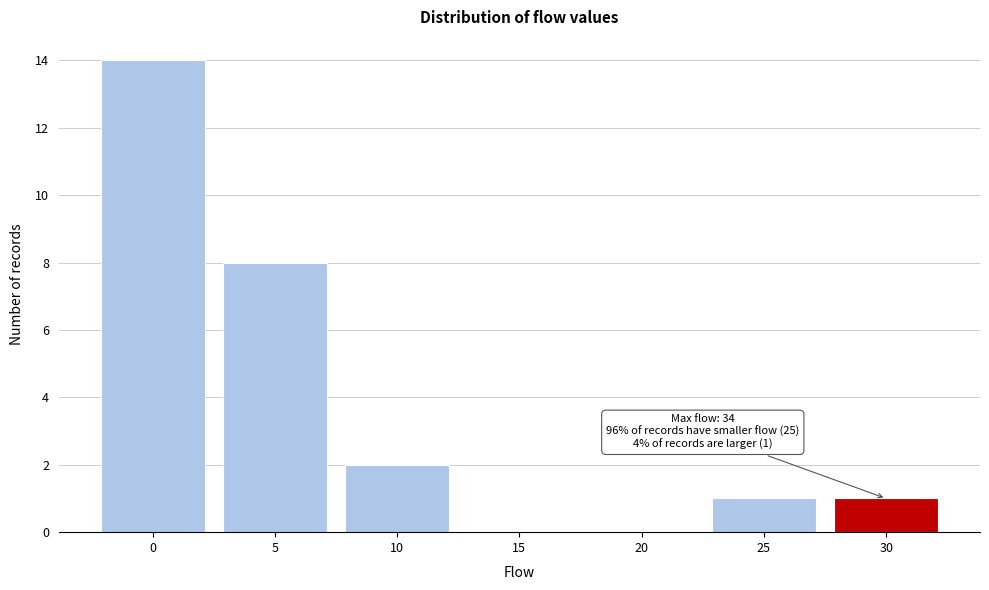

Reading left to right, list all the values displayed in this chart.

0=14	5=8	10=2	15=0	20=0	25=1	30=1